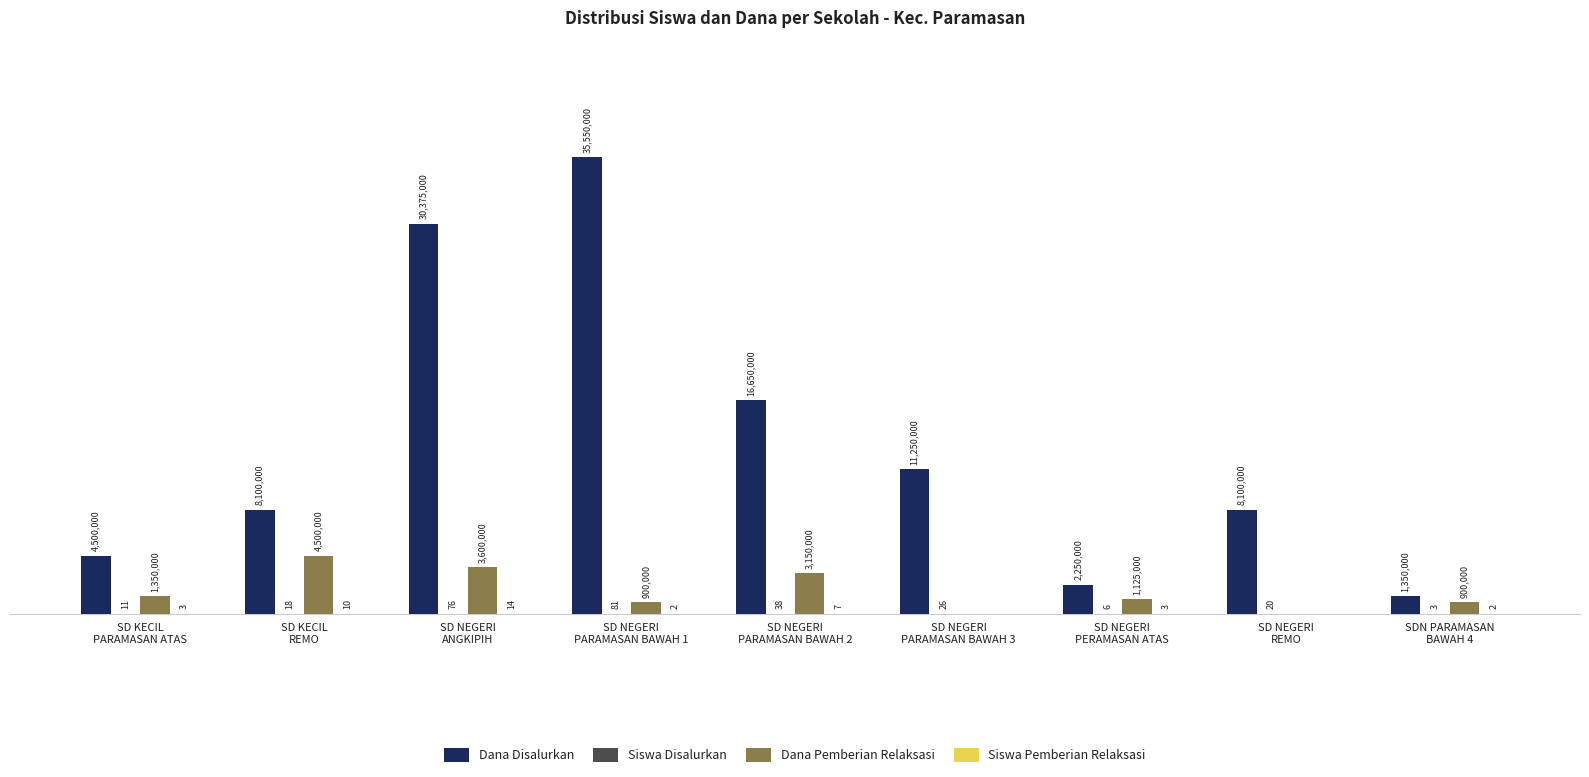

Reading right to left, what are all the values shown in this chart?

Dana Disalurkan: SDN PARAMASAN
BAWAH 4=1350000	SD NEGERI
REMO=8100000	SD NEGERI
PERAMASAN ATAS=2250000	SD NEGERI
PARAMASAN BAWAH 3=11250000	SD NEGERI
PARAMASAN BAWAH 2=16650000	SD NEGERI
PARAMASAN BAWAH 1=35550000	SD NEGERI
ANGKIPIH=30375000	SD KECIL
REMO=8100000	SD KECIL
PARAMASAN ATAS=4500000
Siswa Disalurkan: SDN PARAMASAN
BAWAH 4=3	SD NEGERI
REMO=20	SD NEGERI
PERAMASAN ATAS=6	SD NEGERI
PARAMASAN BAWAH 3=26	SD NEGERI
PARAMASAN BAWAH 2=38	SD NEGERI
PARAMASAN BAWAH 1=81	SD NEGERI
ANGKIPIH=76	SD KECIL
REMO=18	SD KECIL
PARAMASAN ATAS=11
Dana Pemberian Relaksasi: SDN PARAMASAN
BAWAH 4=900000	SD NEGERI
REMO=0	SD NEGERI
PERAMASAN ATAS=1125000	SD NEGERI
PARAMASAN BAWAH 3=0	SD NEGERI
PARAMASAN BAWAH 2=3150000	SD NEGERI
PARAMASAN BAWAH 1=900000	SD NEGERI
ANGKIPIH=3600000	SD KECIL
REMO=4500000	SD KECIL
PARAMASAN ATAS=1350000
Siswa Pemberian Relaksasi: SDN PARAMASAN
BAWAH 4=2	SD NEGERI
REMO=0	SD NEGERI
PERAMASAN ATAS=3	SD NEGERI
PARAMASAN BAWAH 3=0	SD NEGERI
PARAMASAN BAWAH 2=7	SD NEGERI
PARAMASAN BAWAH 1=2	SD NEGERI
ANGKIPIH=14	SD KECIL
REMO=10	SD KECIL
PARAMASAN ATAS=3